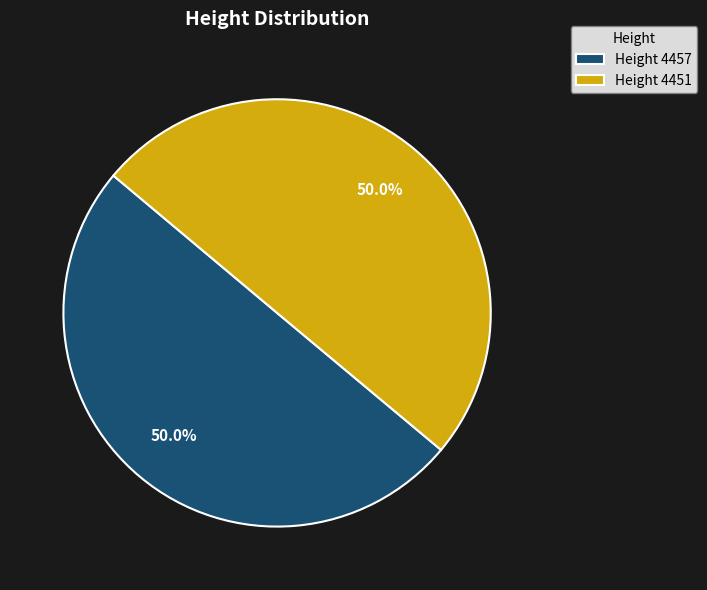

What is the ratio of the value at Height 4457 to the value at Height 4451?

1.0